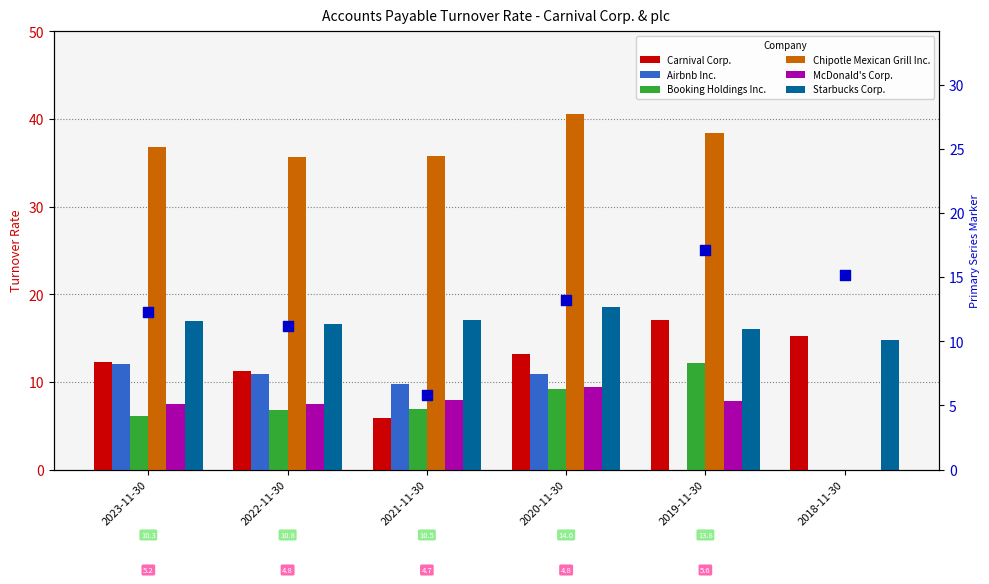

What are all the series names shown in the legend?

Carnival Corp., Airbnb Inc., Booking Holdings Inc., Chipotle Mexican Grill Inc., McDonald's Corp., Starbucks Corp.